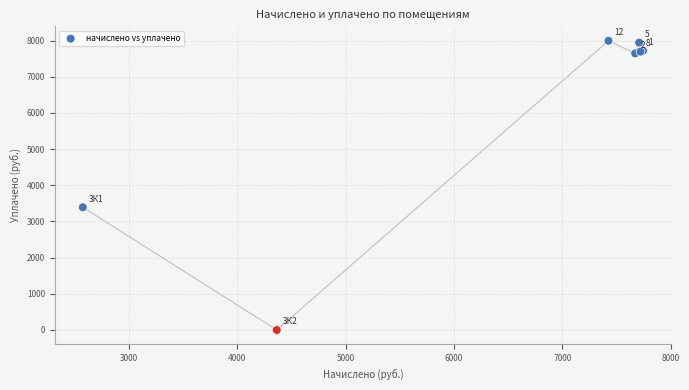

What Y value in the scatter plot is closest to 3997?

3393.4